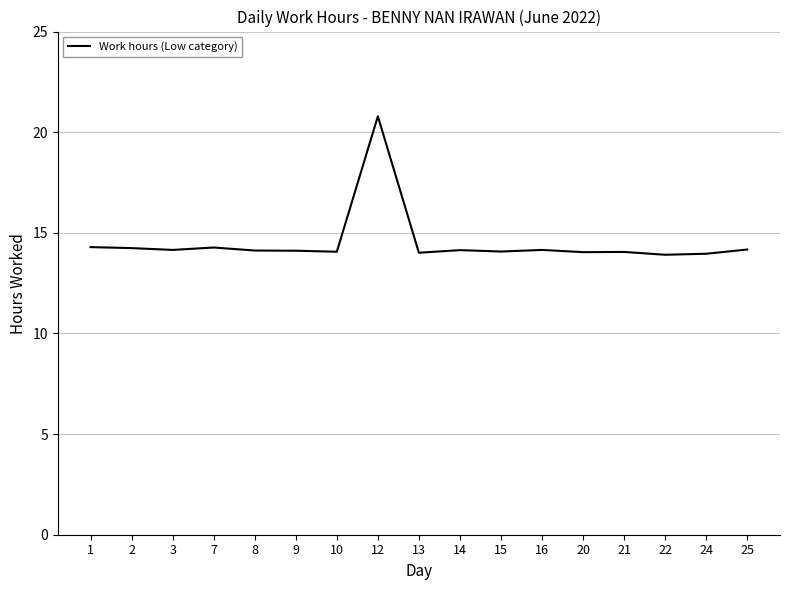

What is the ratio of the value at 9 to the value at 21?

1.0